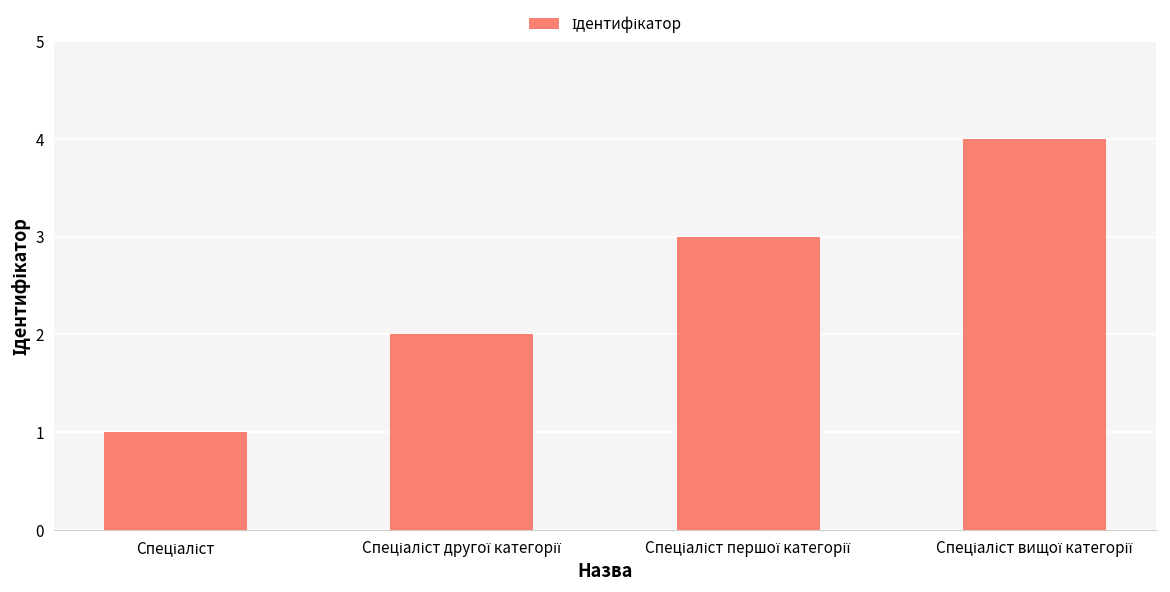

How many series are shown in this chart?

1